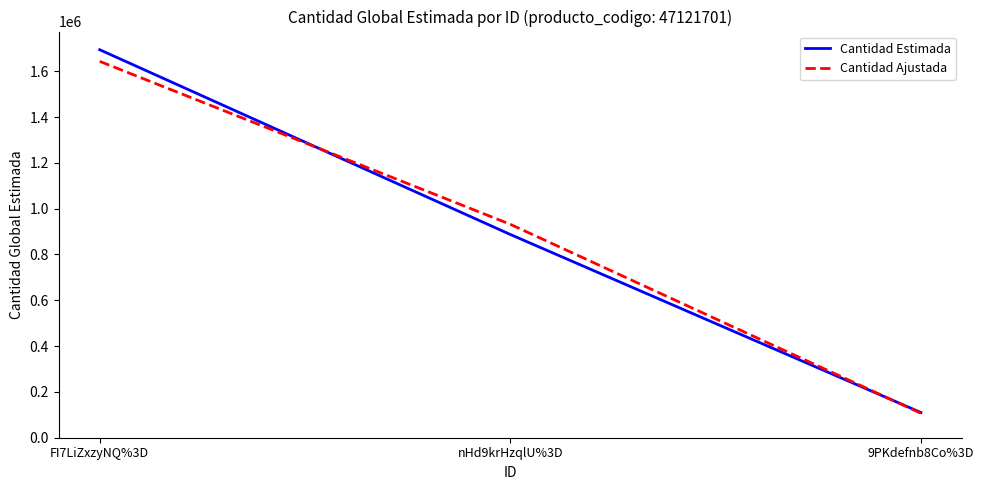

The Cantidad Ajustada series shows 1643000.6 at FI7LiZxzyNQ%3D. True or false?

True